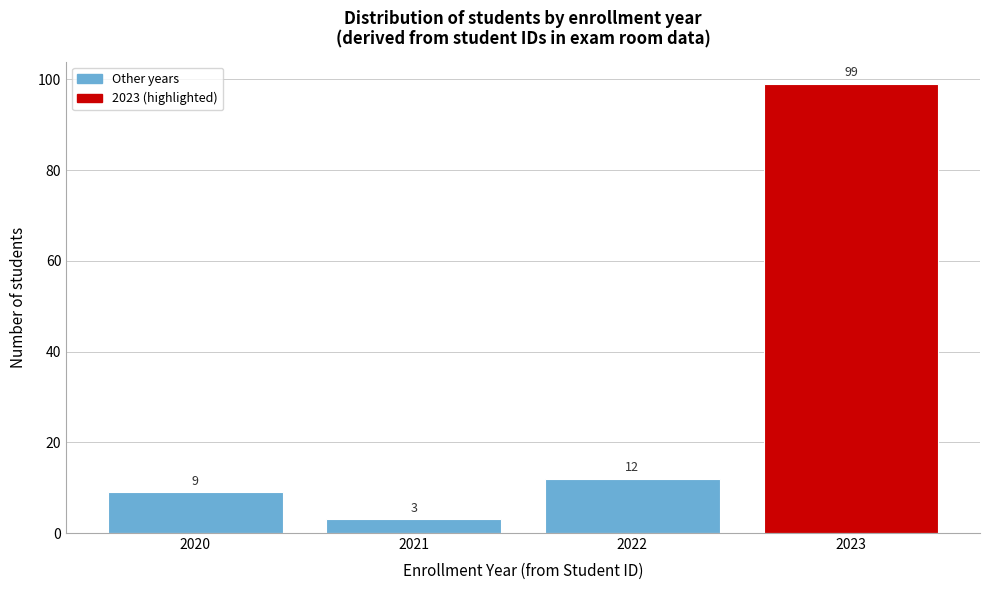

Reading left to right, what are all the values shown in this chart?

2020=9	2021=3	2022=12	2023=99